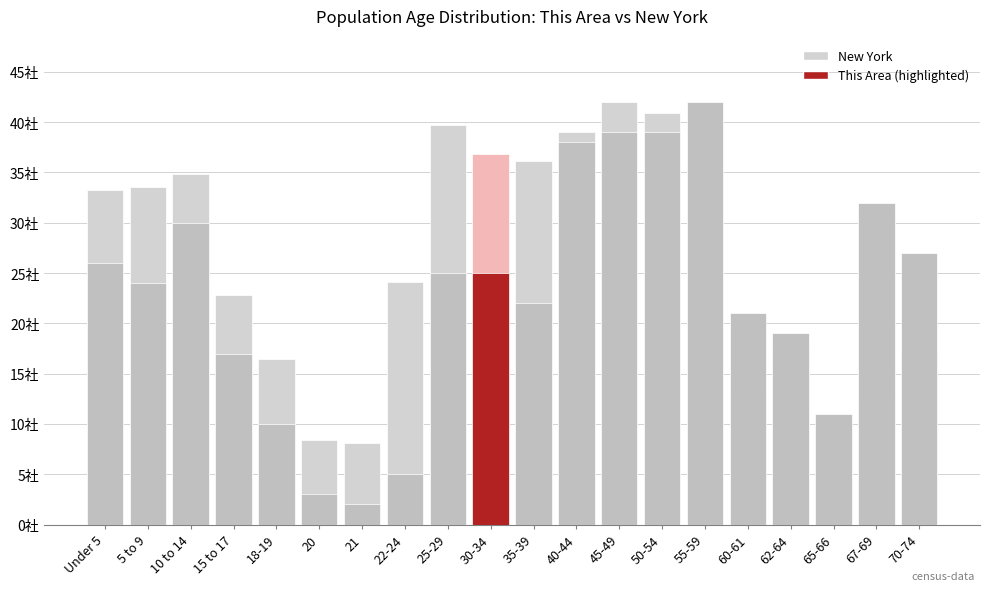

What is the sum of all This Area values?

457.0